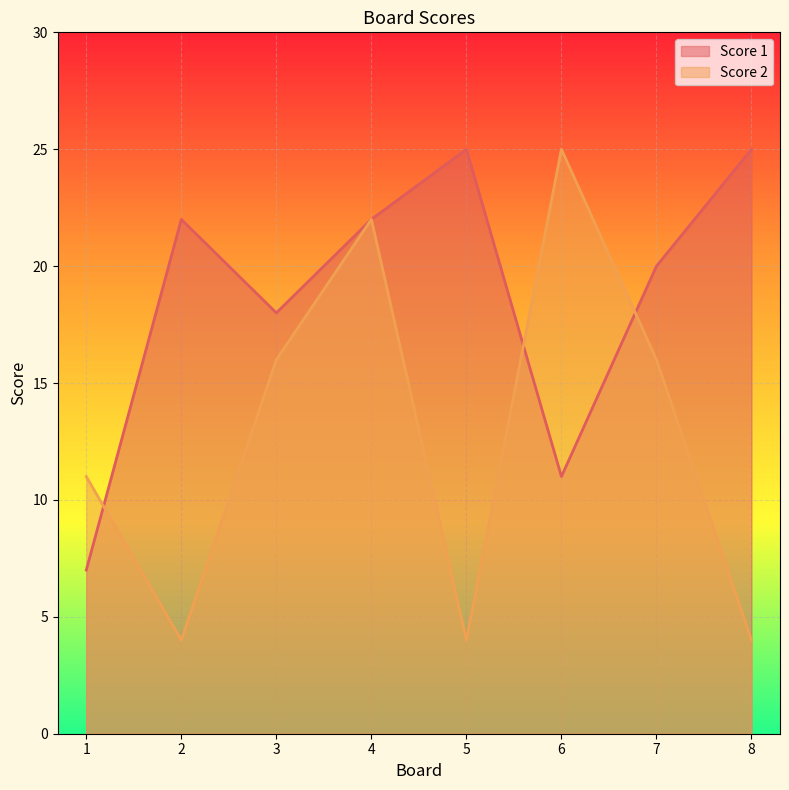

Which series changed the most between 1 and 3?

Score 1